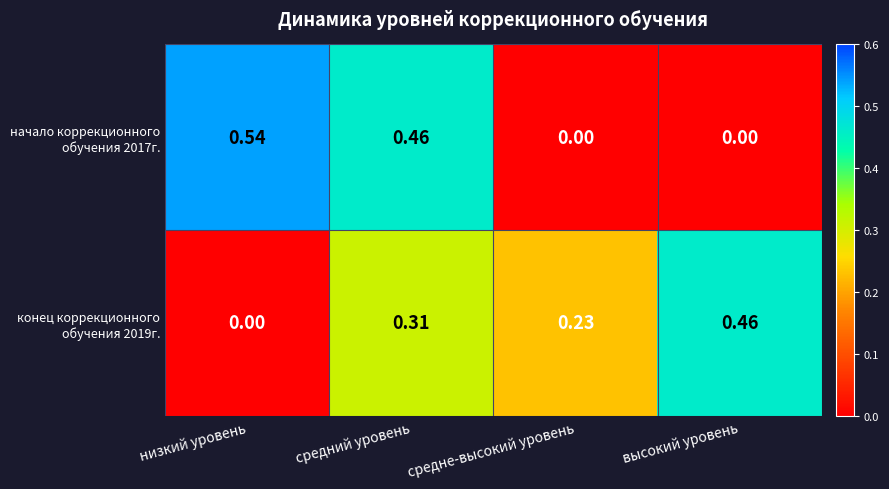

At which category is the sum across all series the highest?

средний уровень